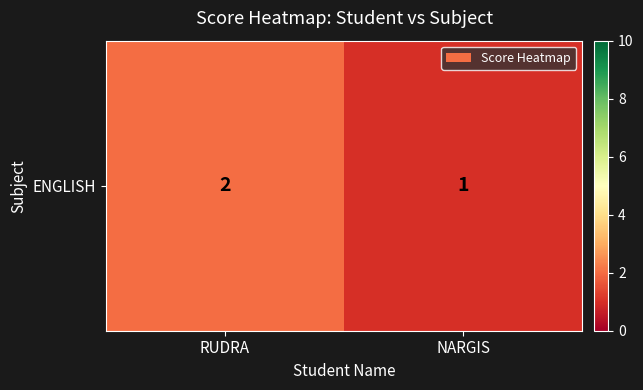

How many values are between 1 and 2?

2